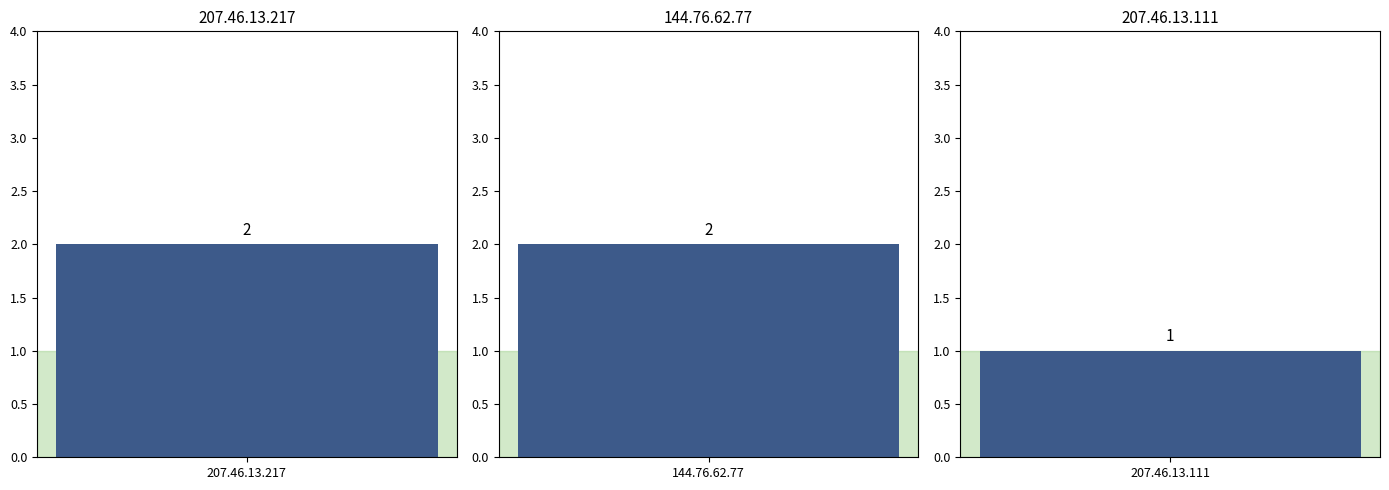

What is the difference between the maximum and minimum values?

1